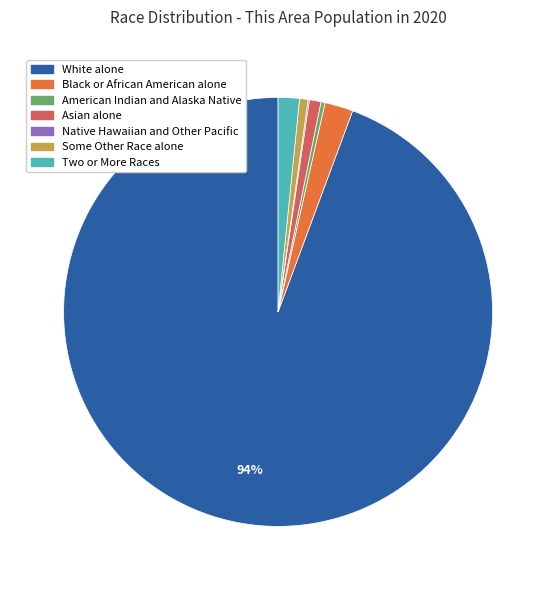

Which has a higher value, American Indian and Alaska Native or Asian alone?

Asian alone